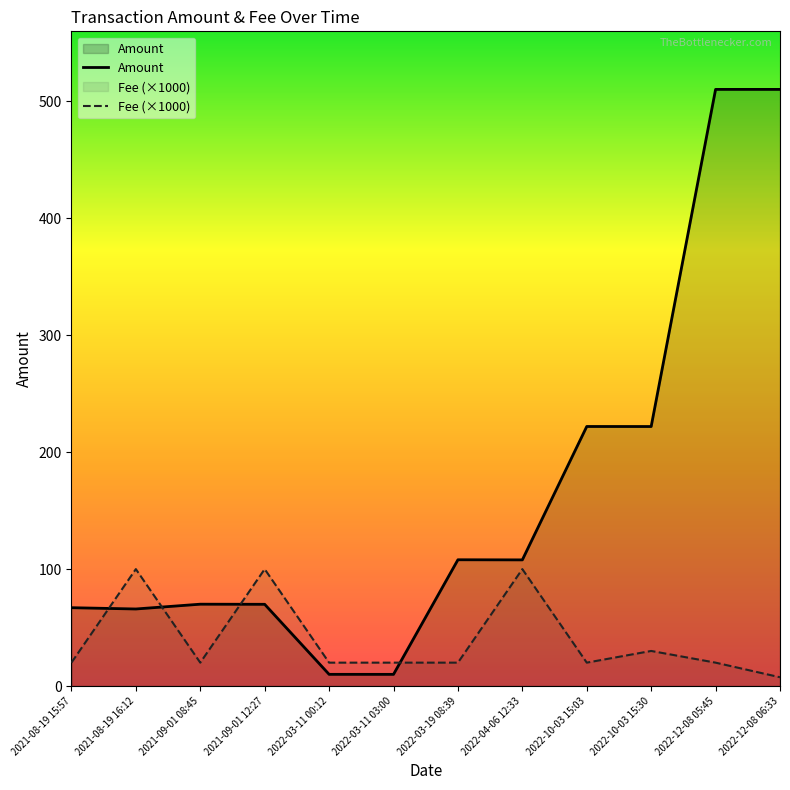

Which category has the highest value in the Amount series?

2022-12-08 05:45